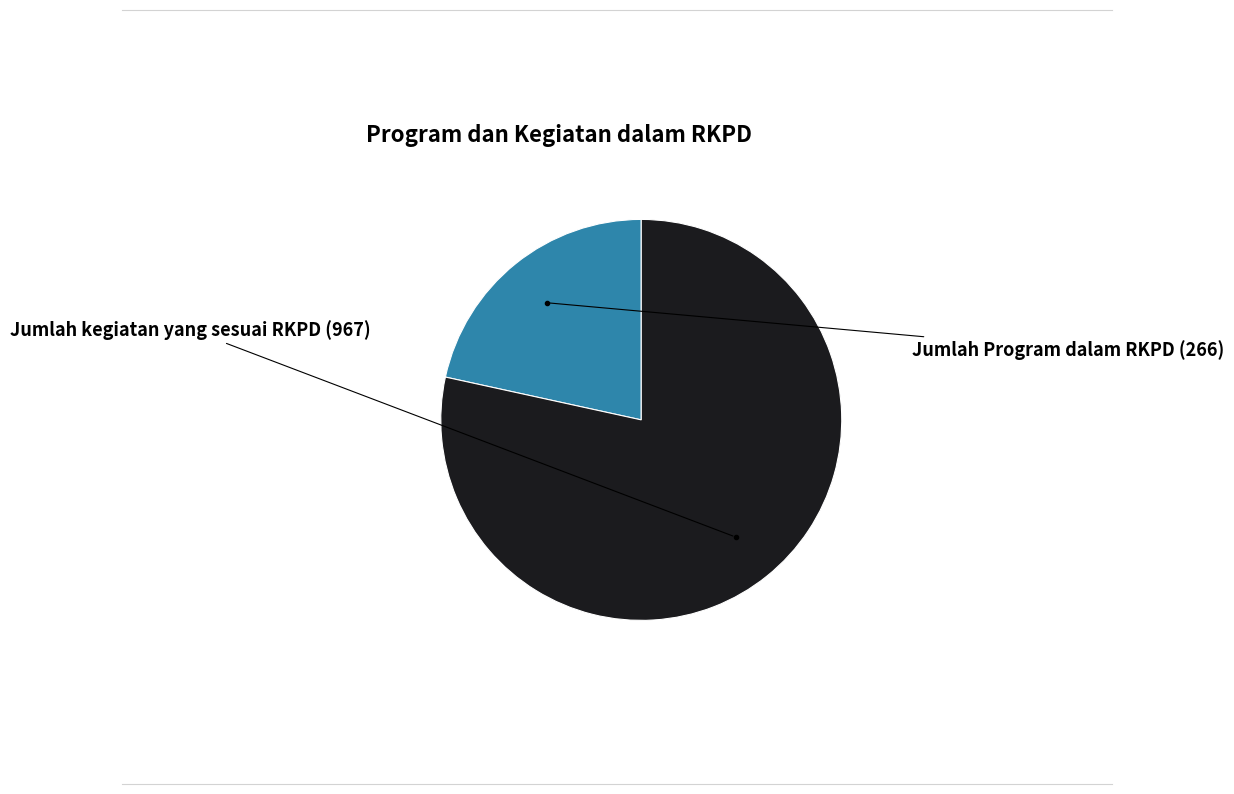

Is there any slice that represents more than half of the pie?

Yes